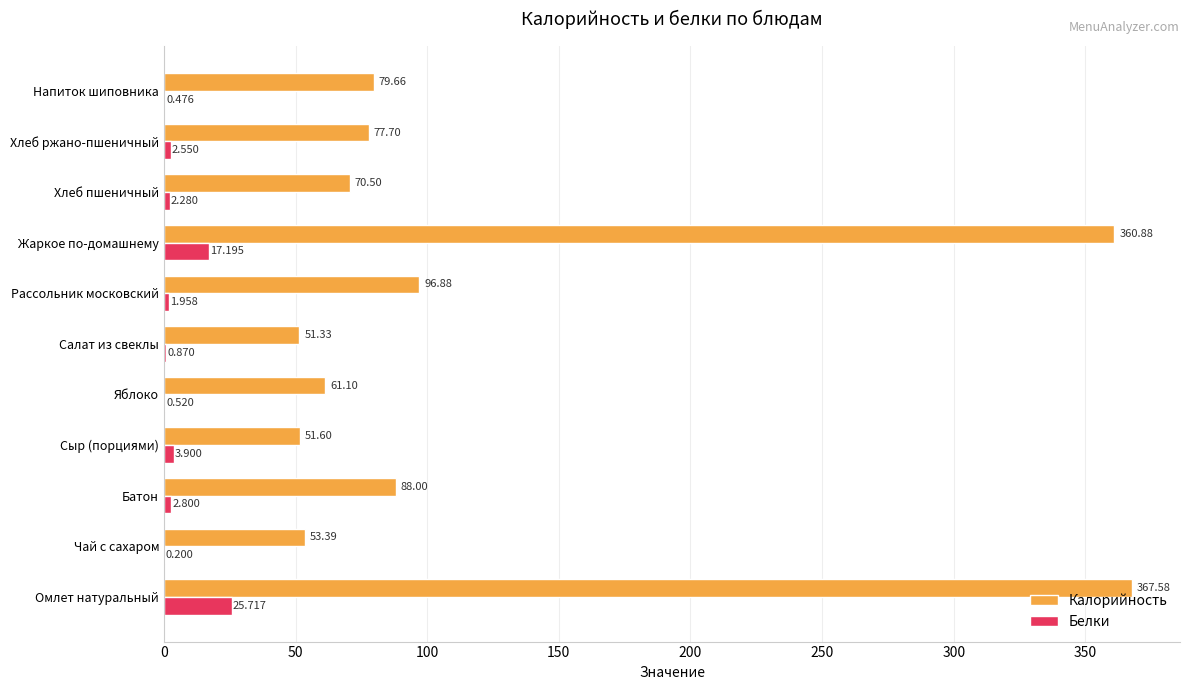

Which series changed the most between Омлет натуральный and Яблоко?

Калорийность